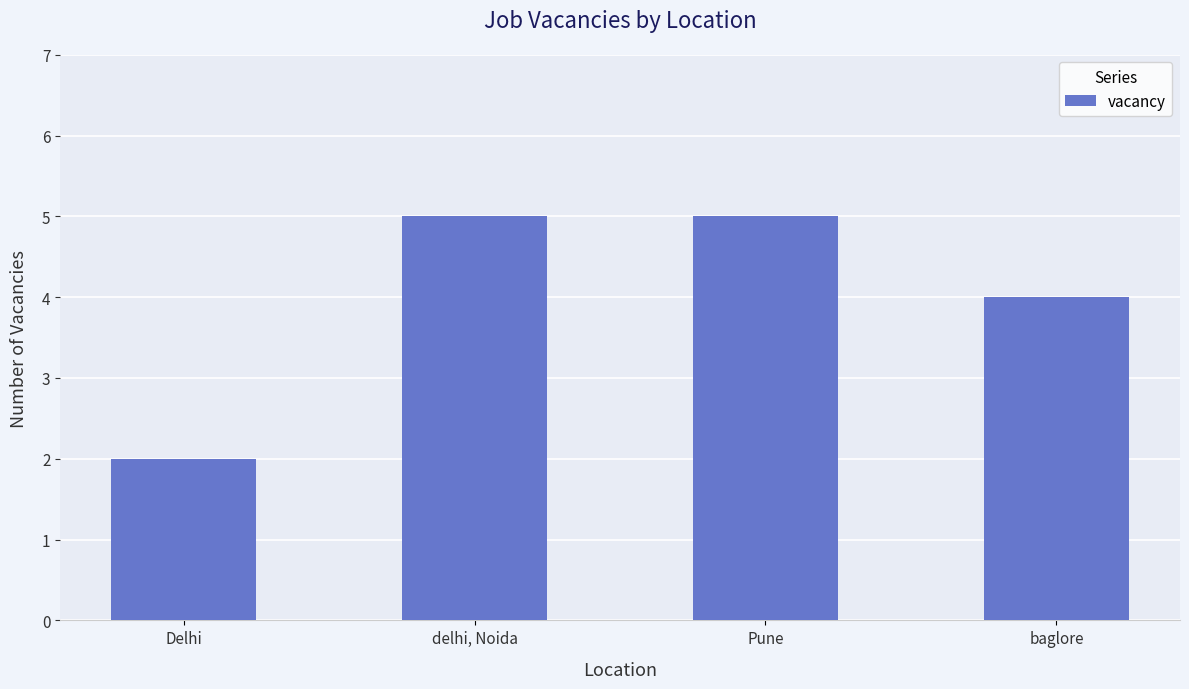

What is the value of the 4th bar from the left?

4